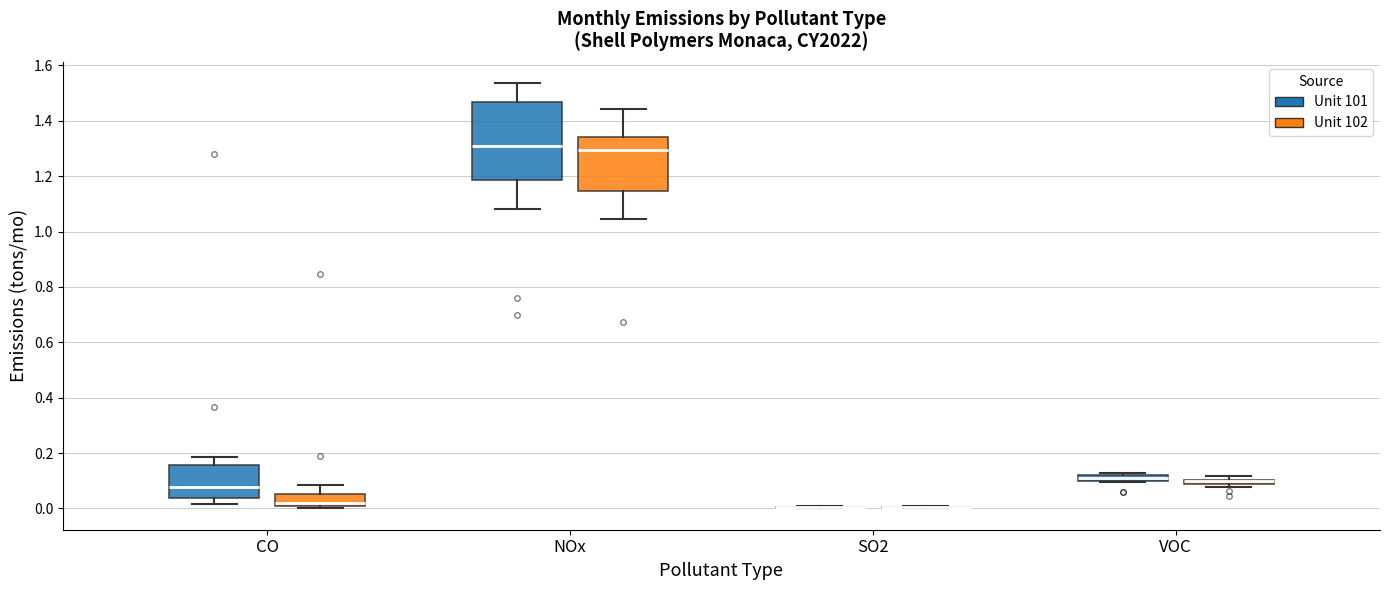

Where is the upper edge of the box for VOC (Unit 101) on the y-axis? The values are not printed on the chart, so give them approximately, as read against the axis.

0.12